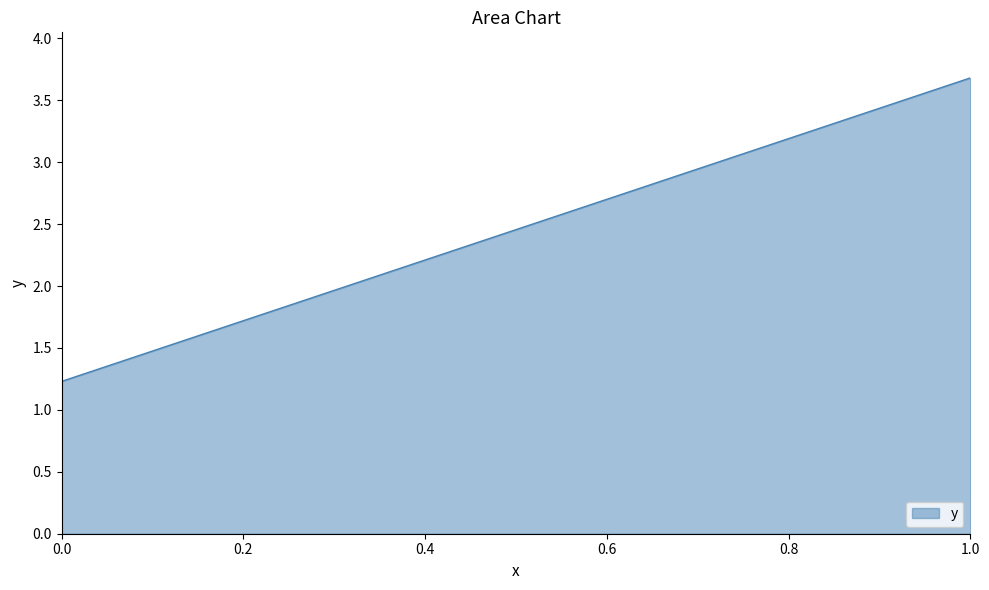

What is the greatest value displayed?

3.7